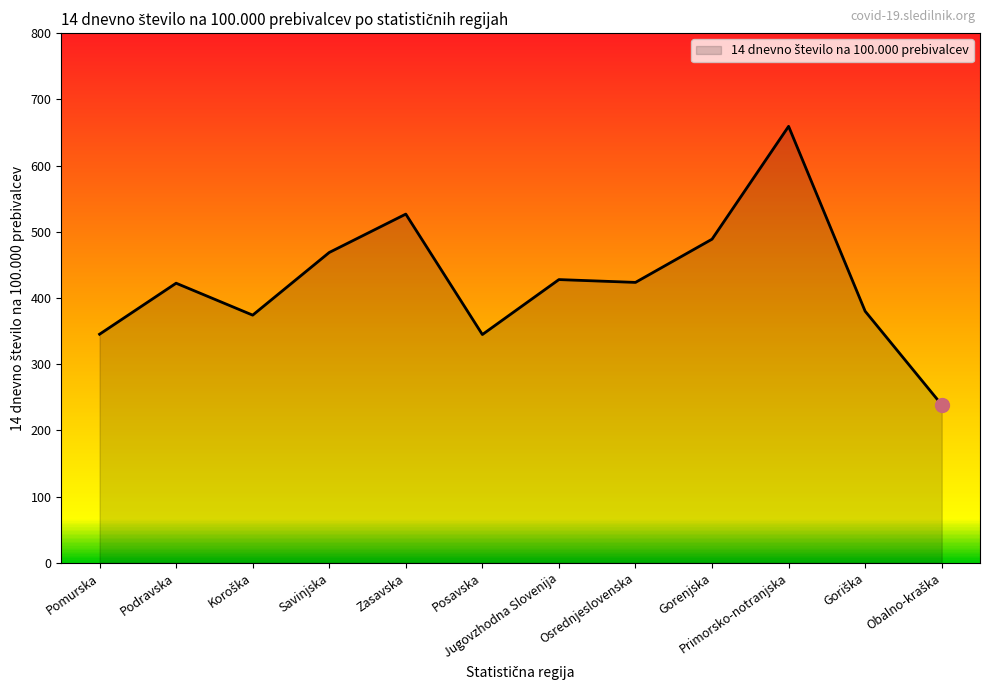

What is the change in value from Podravska to Posavska?

-77.5